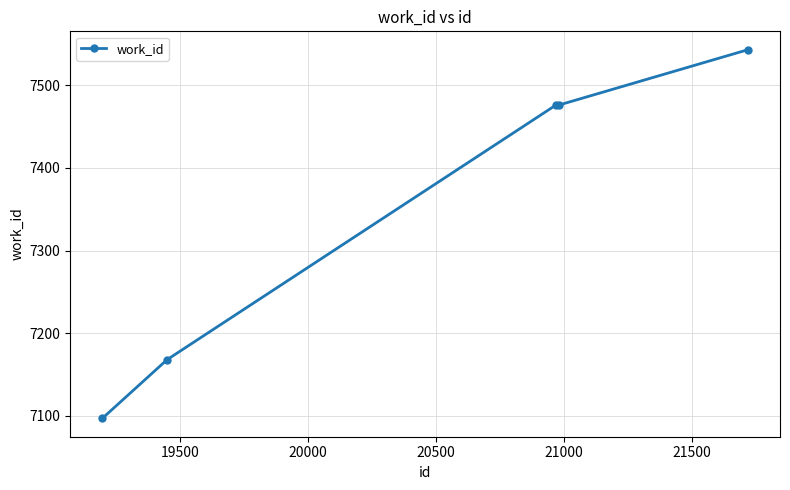

How many values are below 7476?

2